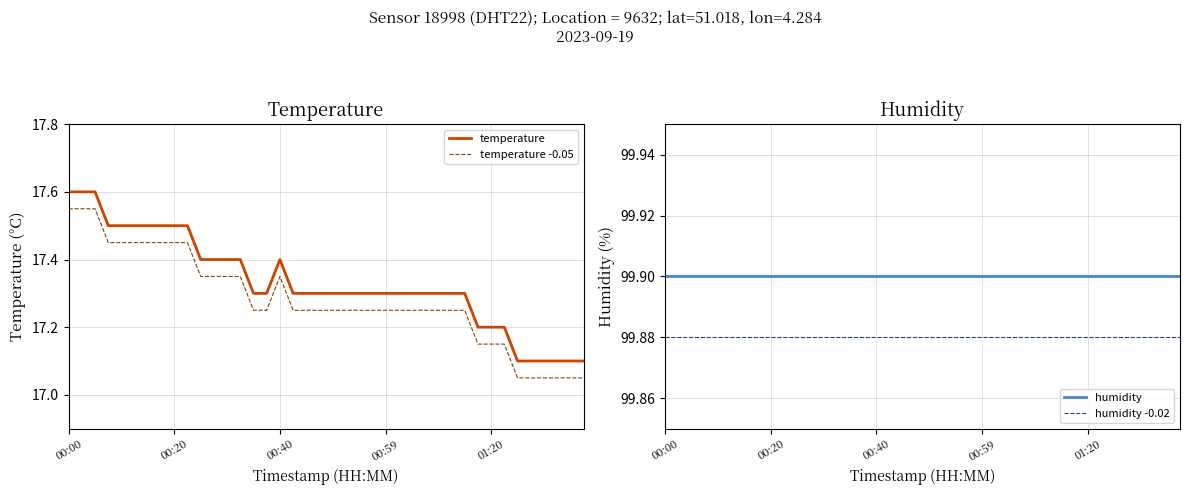

What are all the series names shown in the legend?

temperature, temperature -0.05, humidity, humidity -0.02